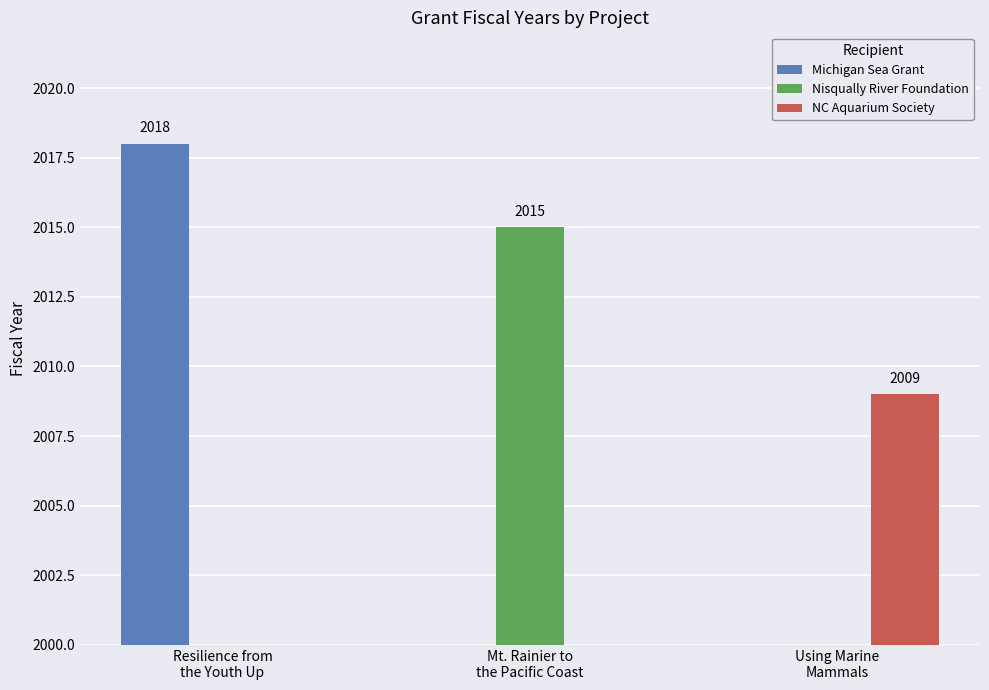

The Nisqually River Foundation series shows 1033 at Mt. Rainier to
the Pacific Coast. True or false?

False